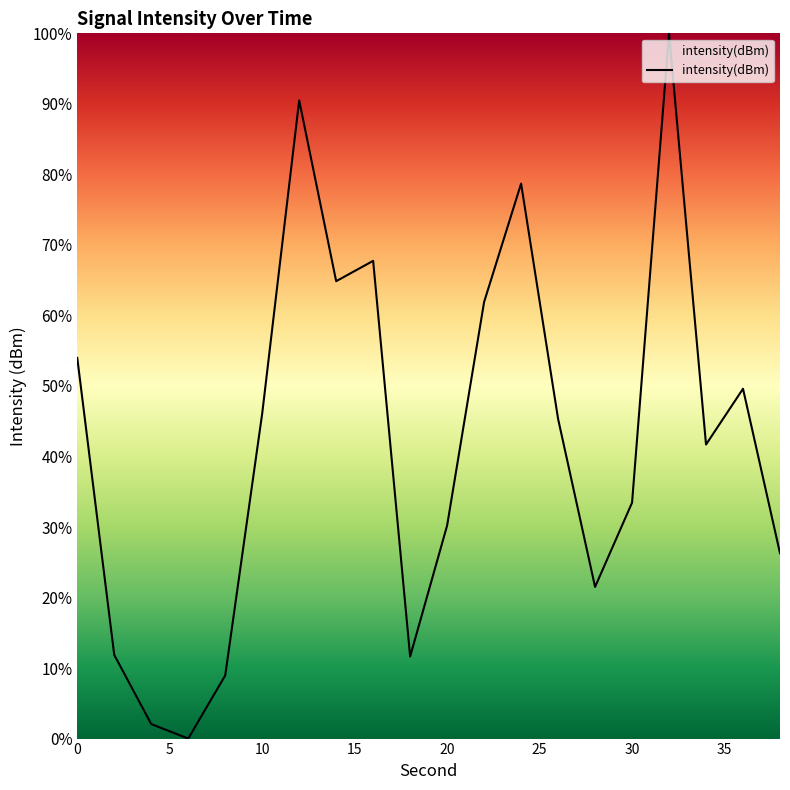

What is the maximum value shown in the chart?

100.0